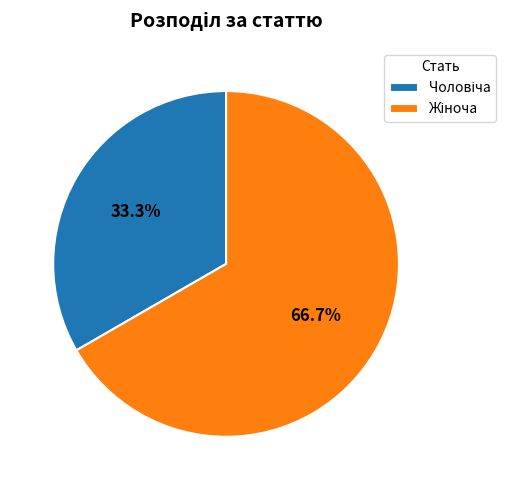

Is there any slice that represents more than half of the pie?

Yes